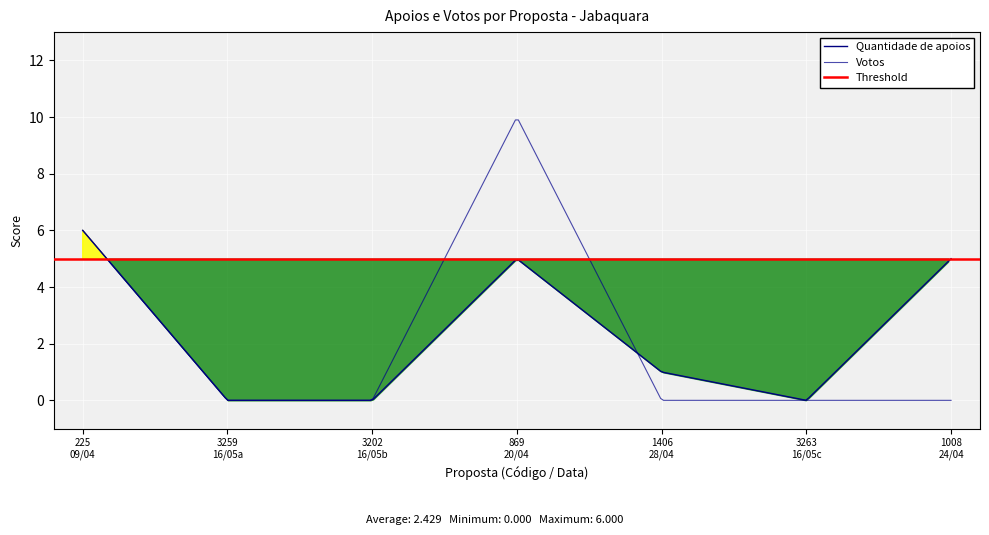

Where do Votos and Quantidade de apoios first cross each other?

20/04/2023 and 28/04/2023